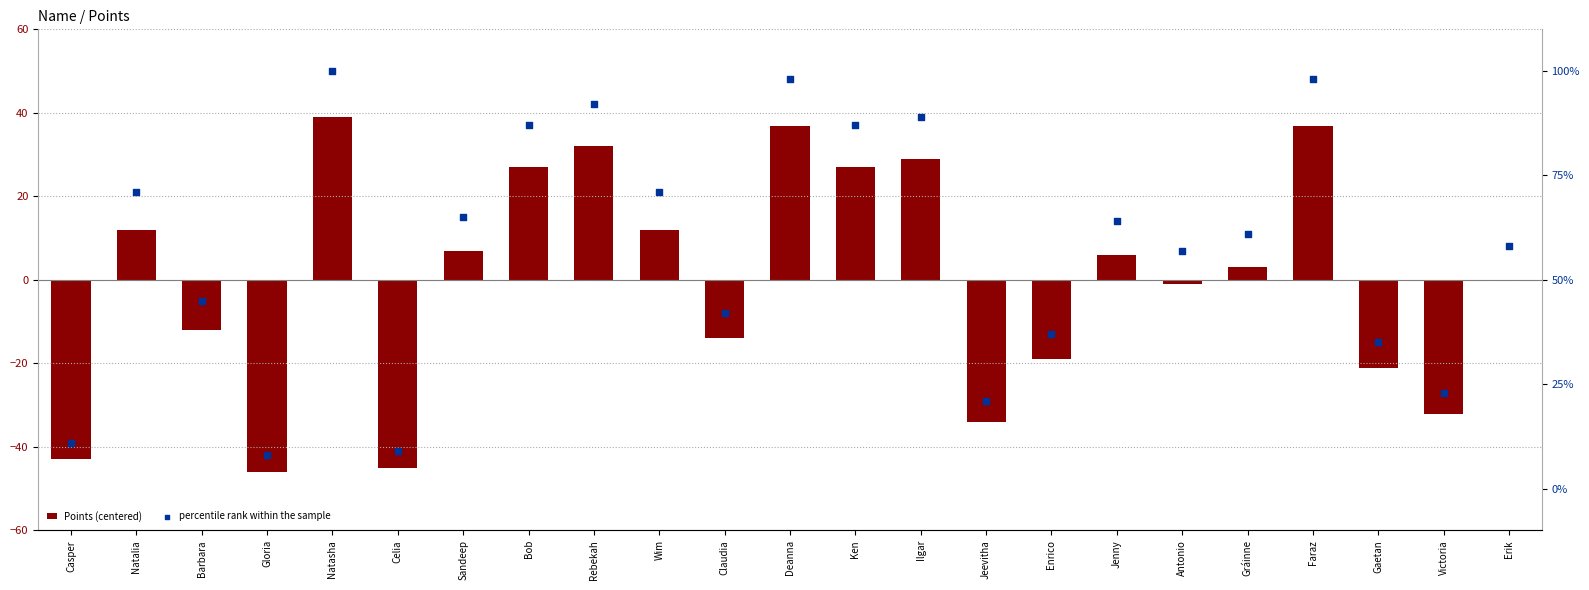

Is the value of percentile rank within the sample at Gráinne greater than the value of Points (centered) at Victoria?

Yes